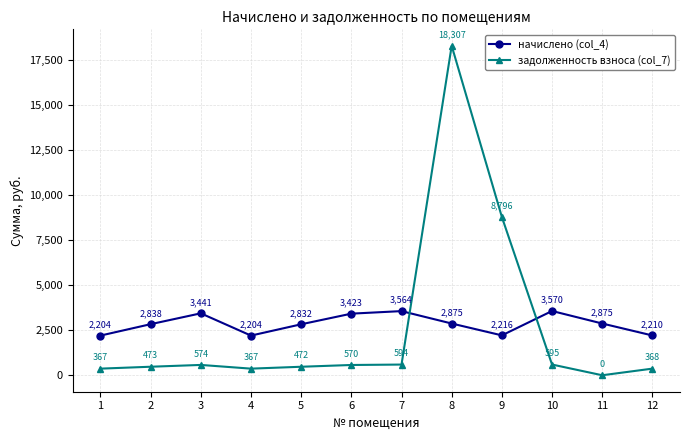

Rank the series at 1 from highest to lowest value.

начислено (col_4), задолженность взноса (col_7)